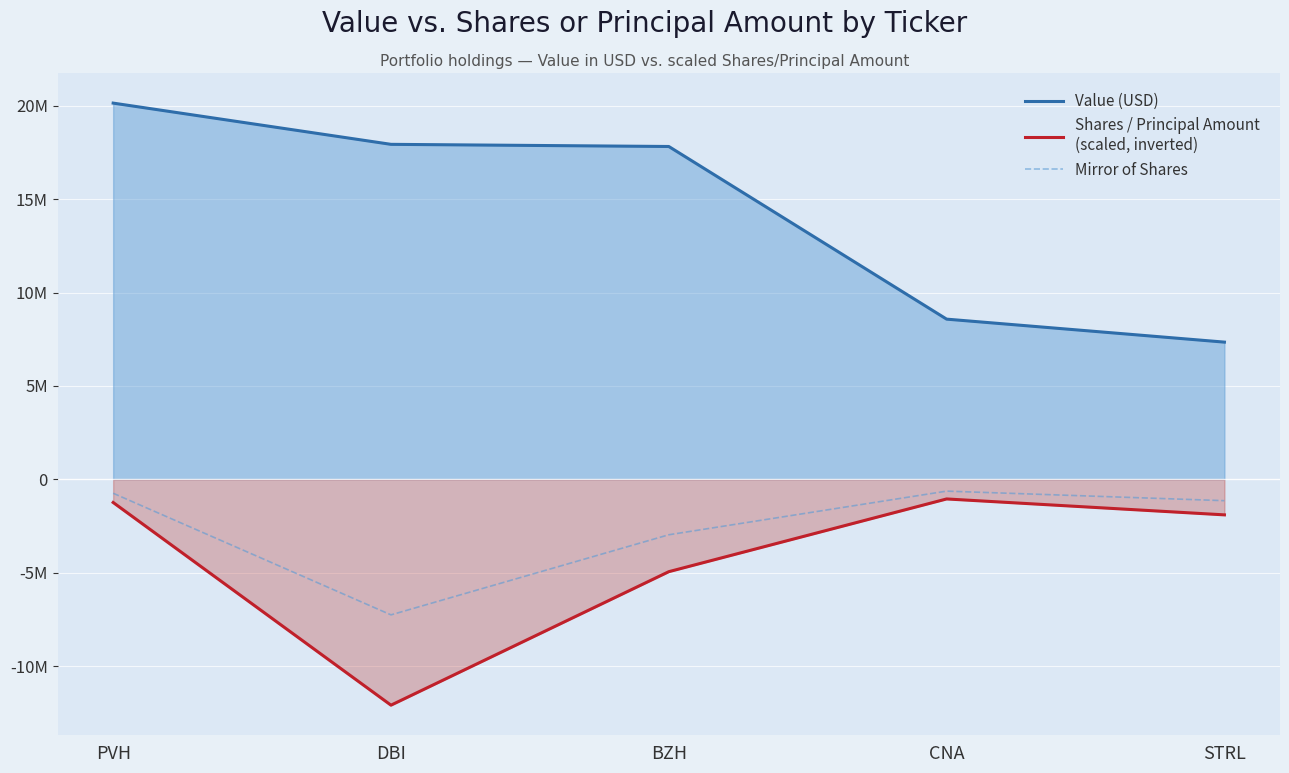

List the labels in order of Shares / Principal Amount
(scaled, inverted) value, smallest first.

DBI, BZH, STRL, PVH, CNA